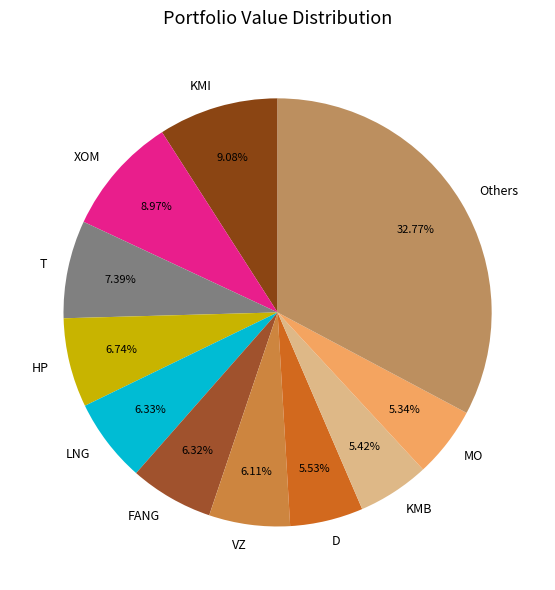

Which has a higher value, FANG or KMB?

FANG